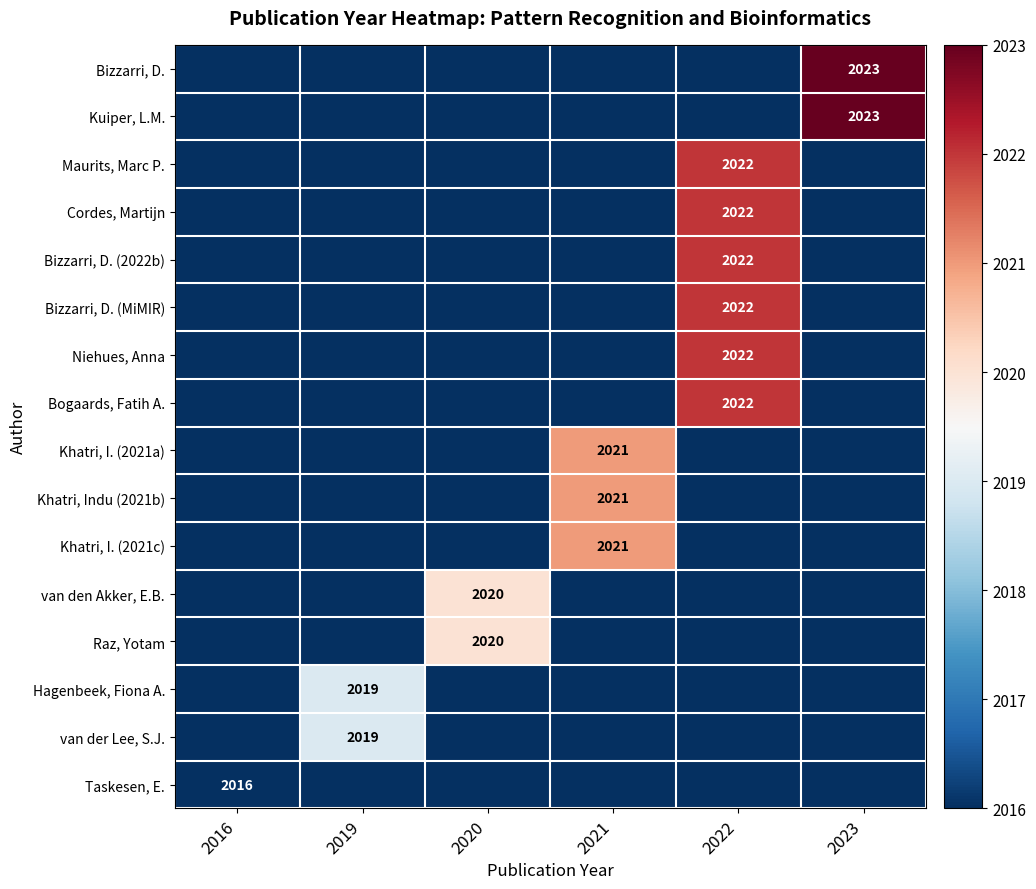

Between 2020 and 2023, which is larger?

2023